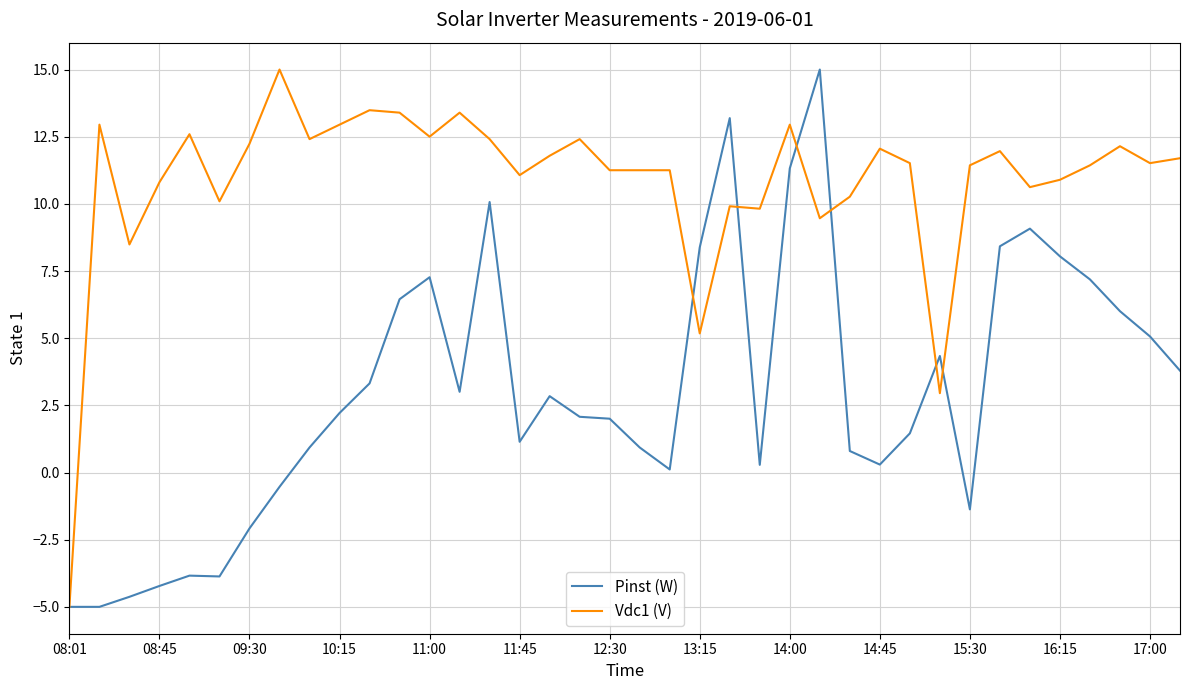

Rank the series by their average value, from lowest to highest.

Pinst (W), Vdc1 (V)